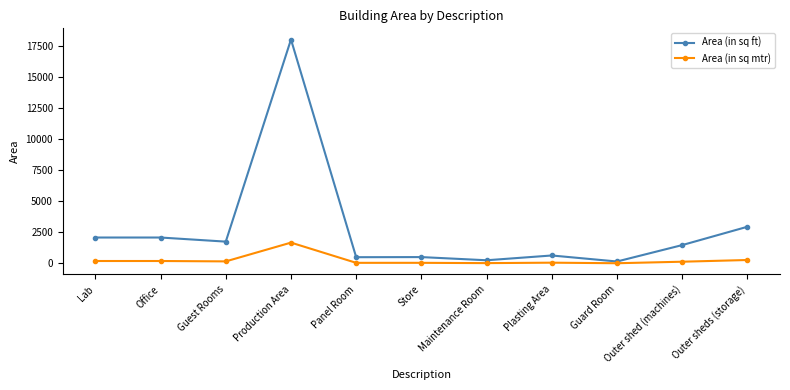

Is this an area chart (filled region under the line)?

No